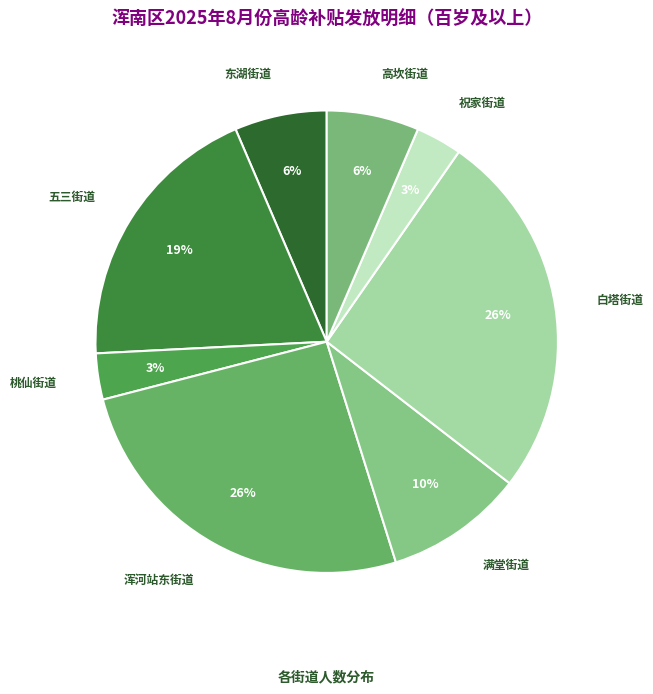

To the nearest percent, what portion does 东湖街道 represent?

6%